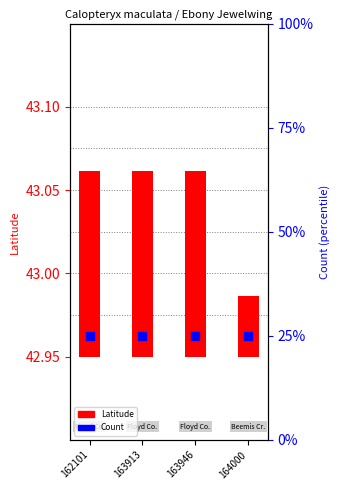

At how many categories does at least one series exceed 0?

4